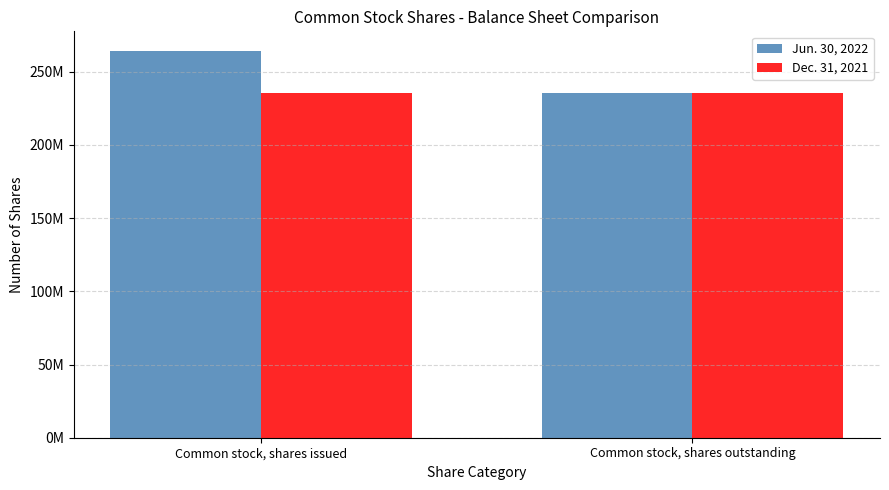

What value does the Jun. 30, 2022 series have at Common stock, shares issued, to the nearest 50?

264332150